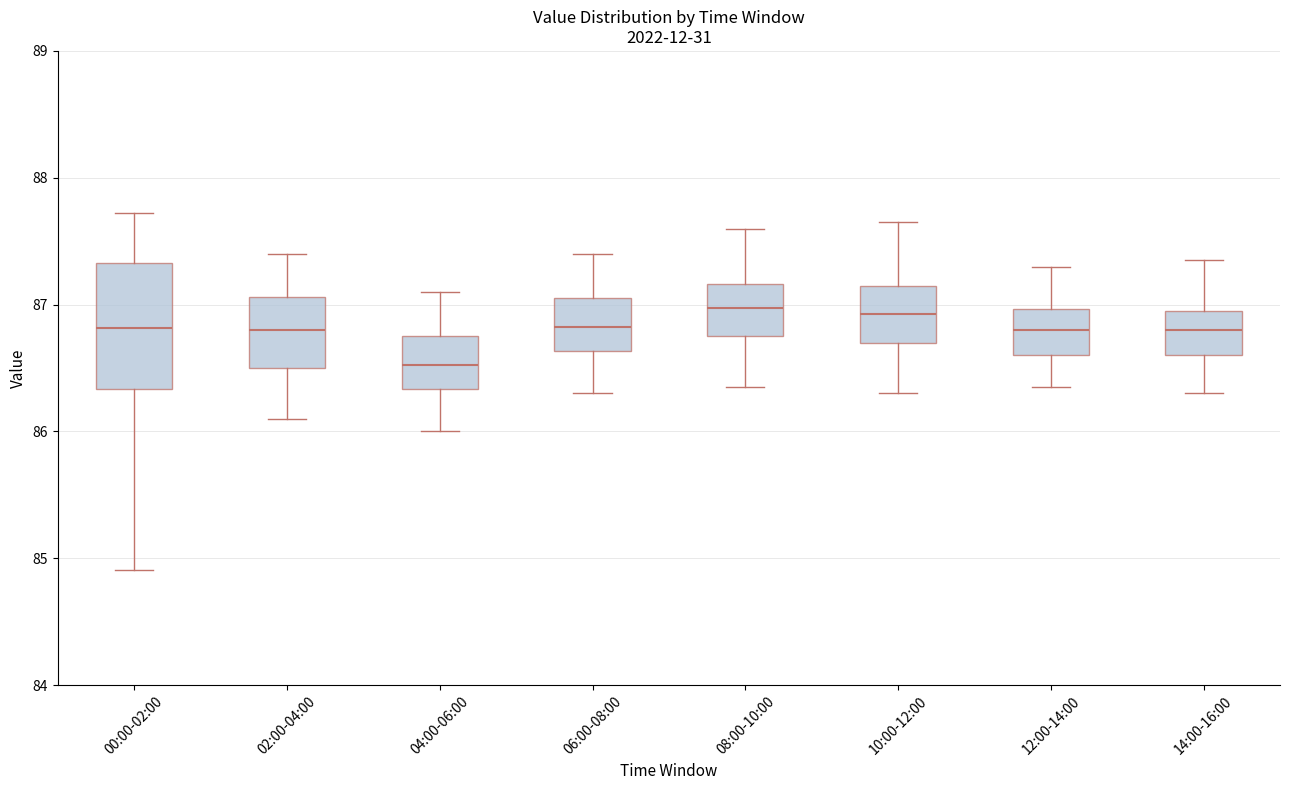

Which box has the lowest median line?

04:00-06:00